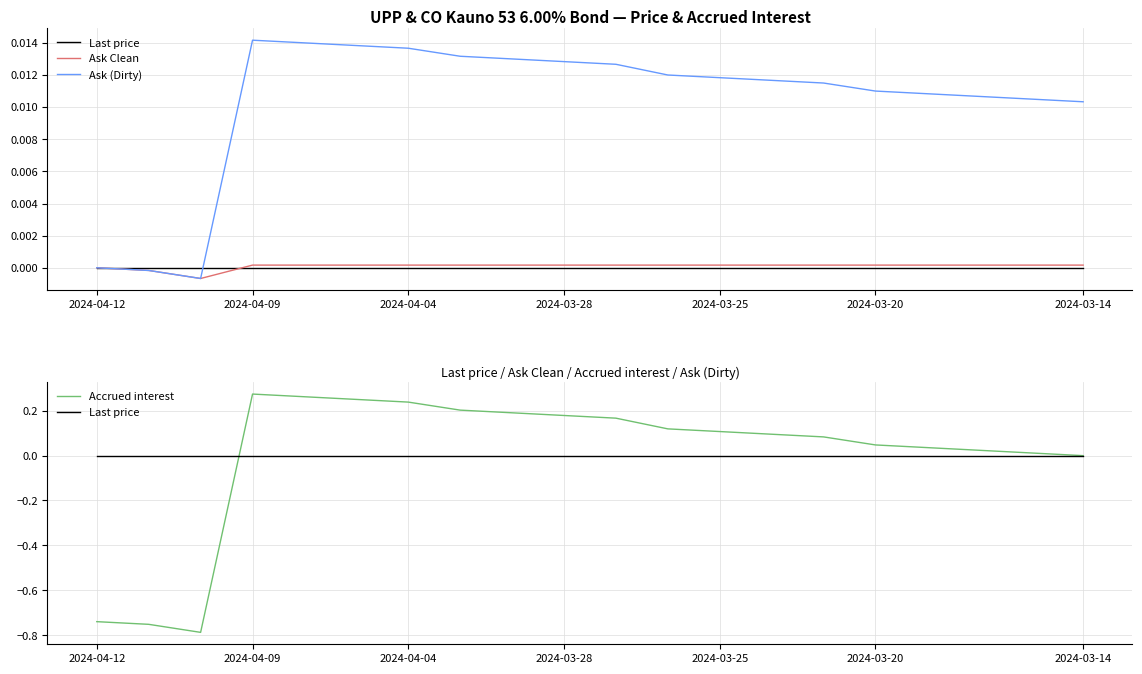

How many lines are shown in the chart?

4